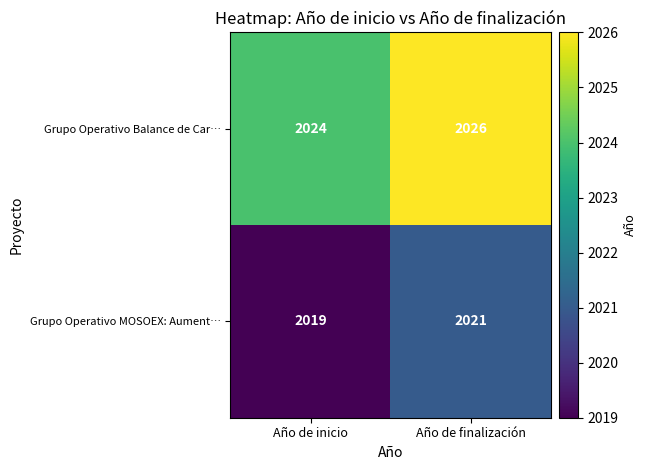

The Grupo Operativo MOSOEX: Aument… series shows 811 at Año de inicio. True or false?

False